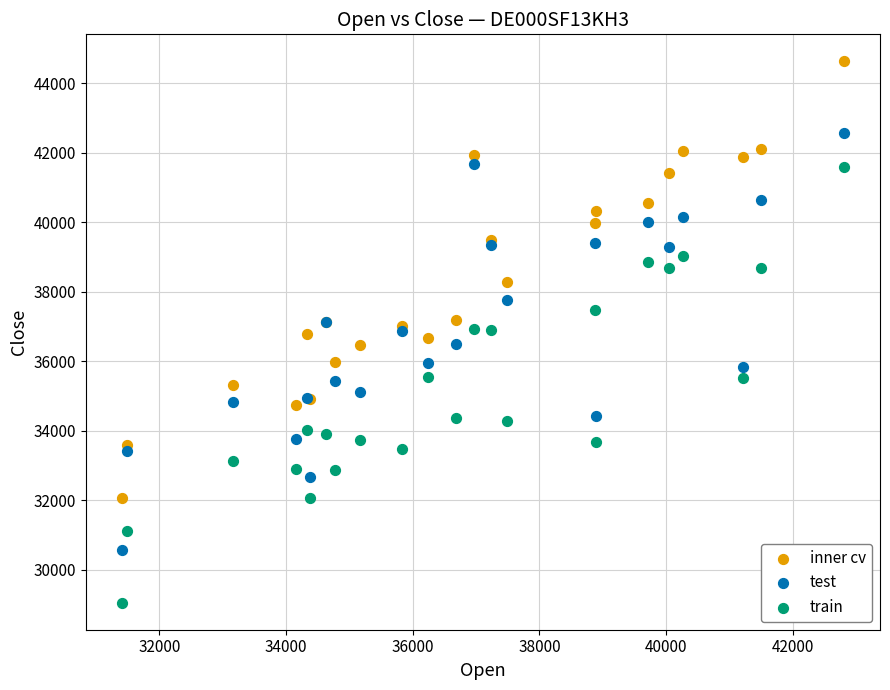

What are all the series names shown in the legend?

inner cv, test, train